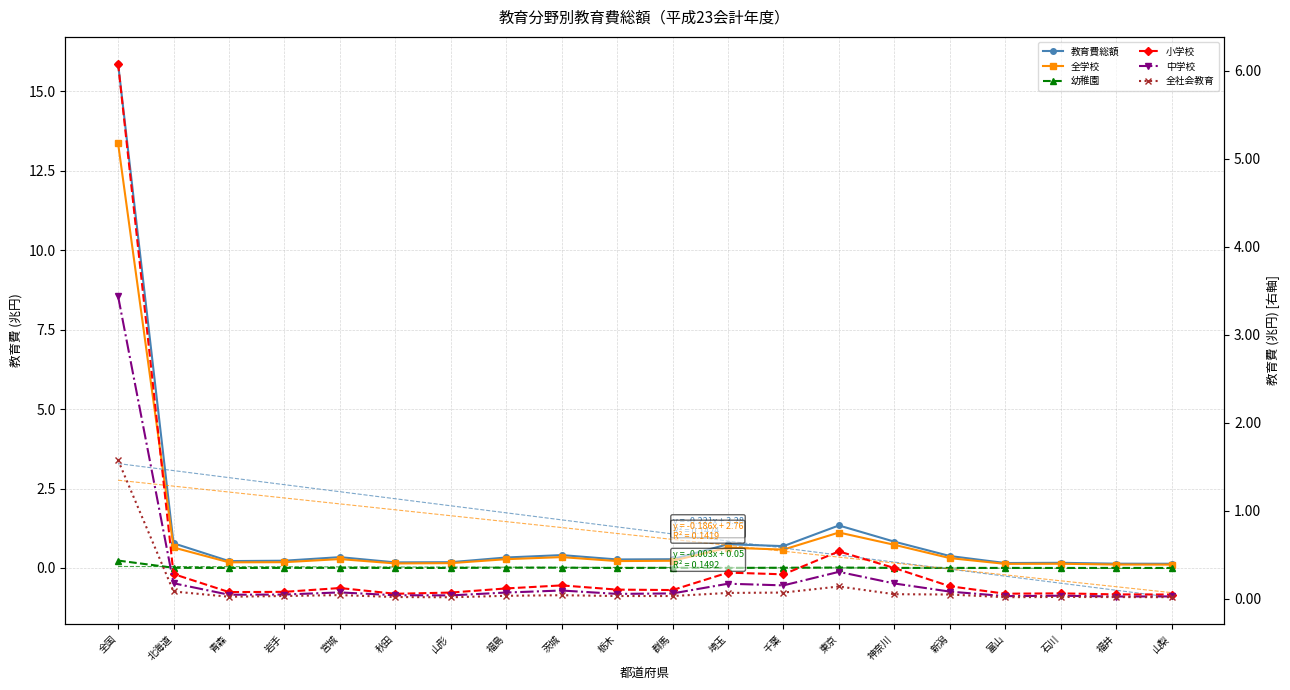

Is the value of 全社会教育 at 宮城 greater than the value of 中学校 at 富山?

Yes